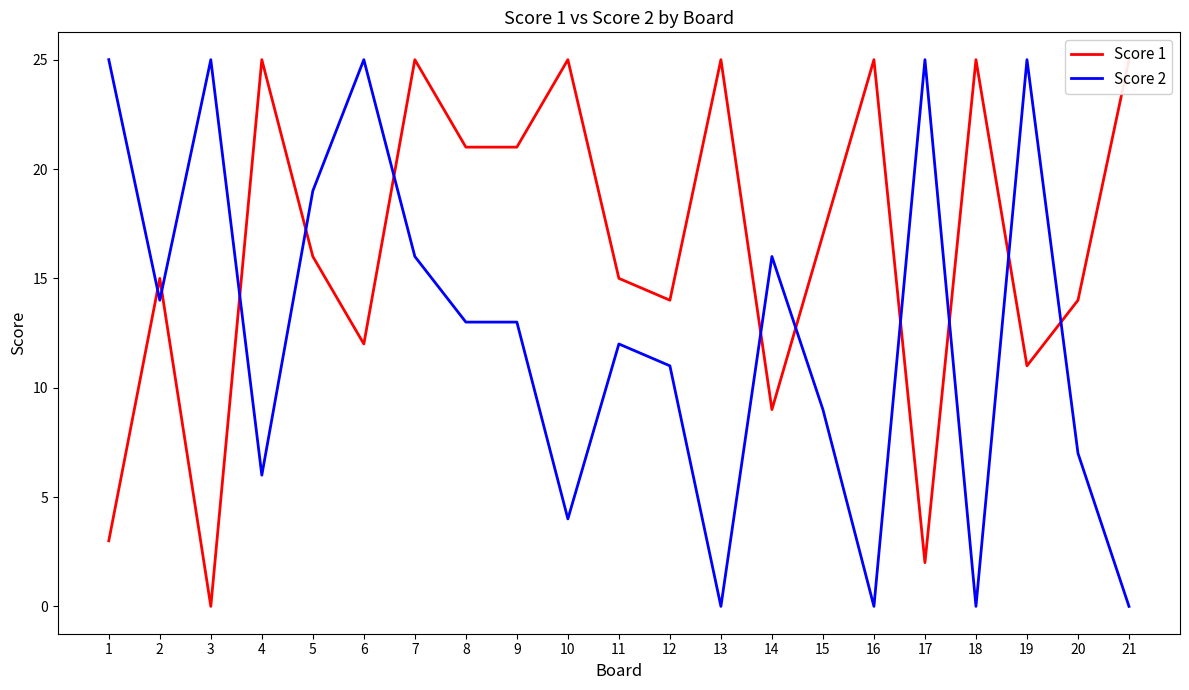

What is the greatest value displayed?

25